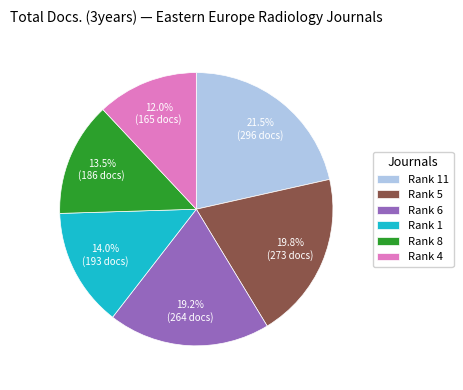

Which category has the biggest portion of the pie?

Rank 11